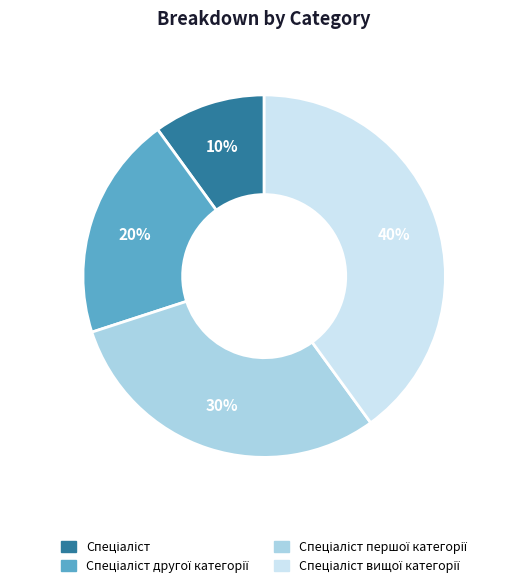

Is there any slice that represents more than half of the pie?

No